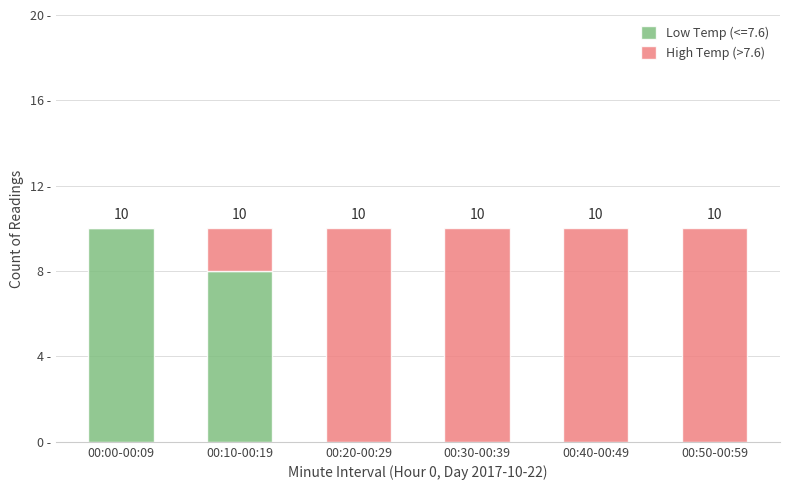

What are all the series names shown in the legend?

Low Temp (<=7.6), High Temp (>7.6)